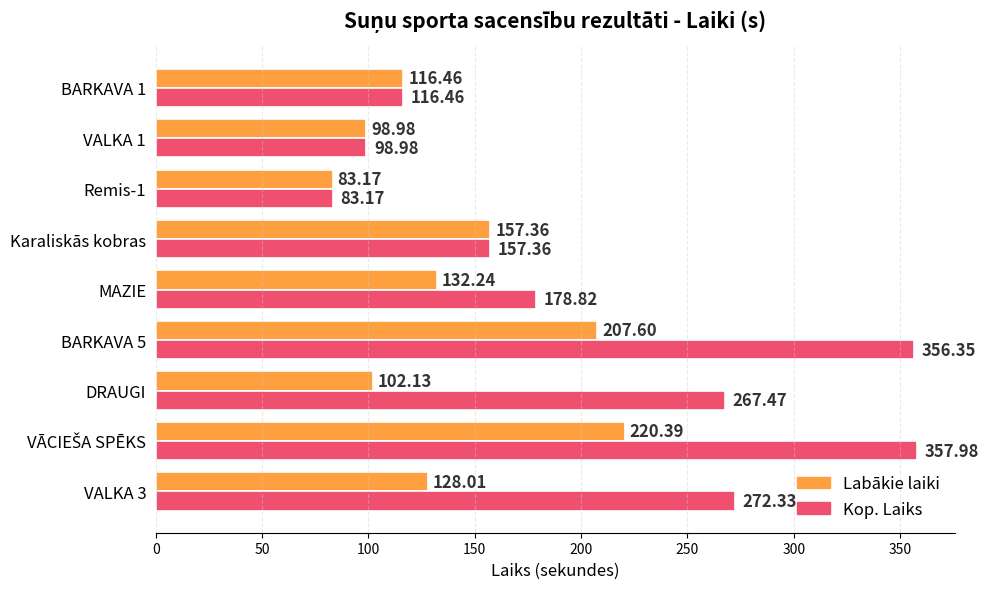

Where is Labākie laiki nearest to the value 151?

Karaliskās kobras